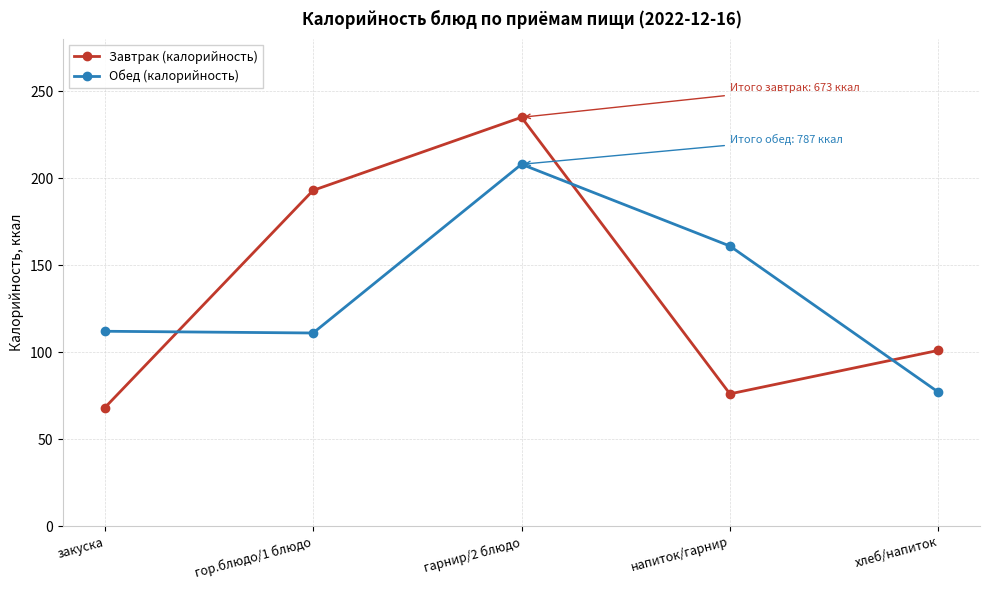

Where is the first local maximum for Обед (калорийность)?

гарнир/2 блюдо